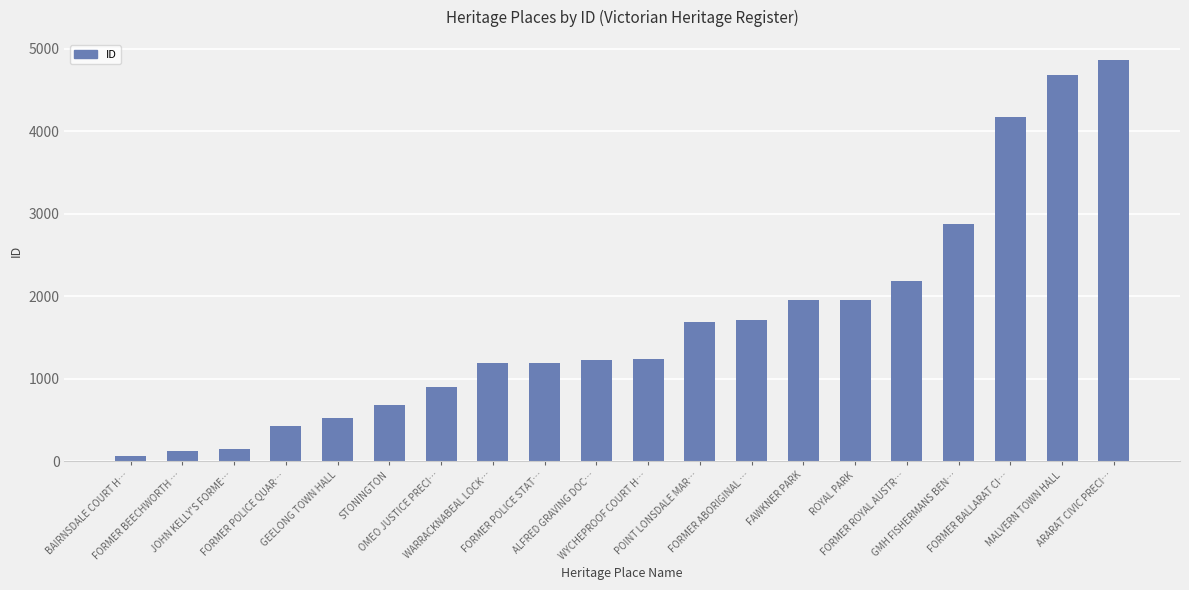

The value at WYCHEPROOF COURT H… is 286. True or false?

False